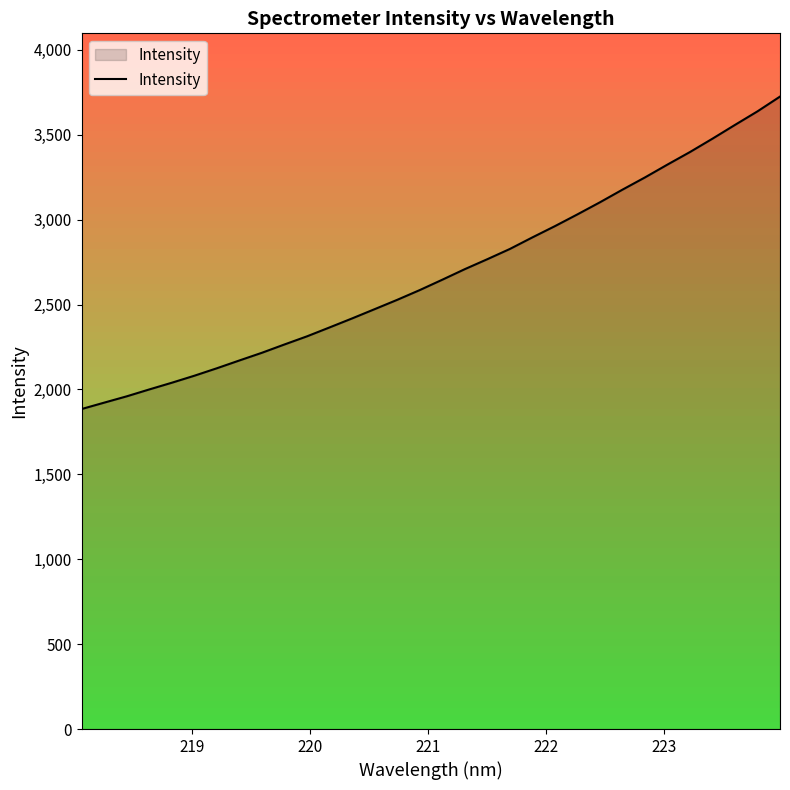

How many lines are shown in the chart?

1